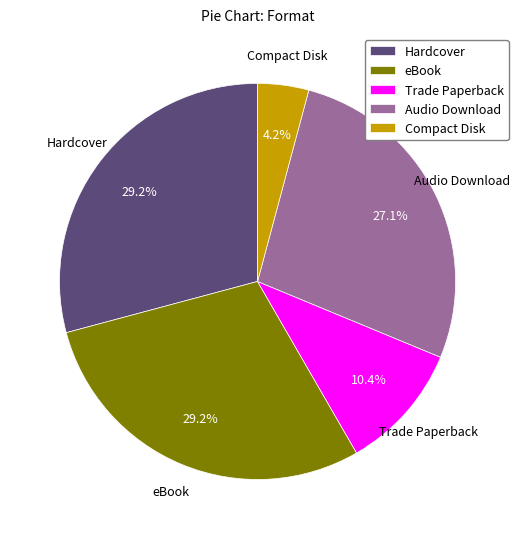

How many slices are in this pie chart?

5